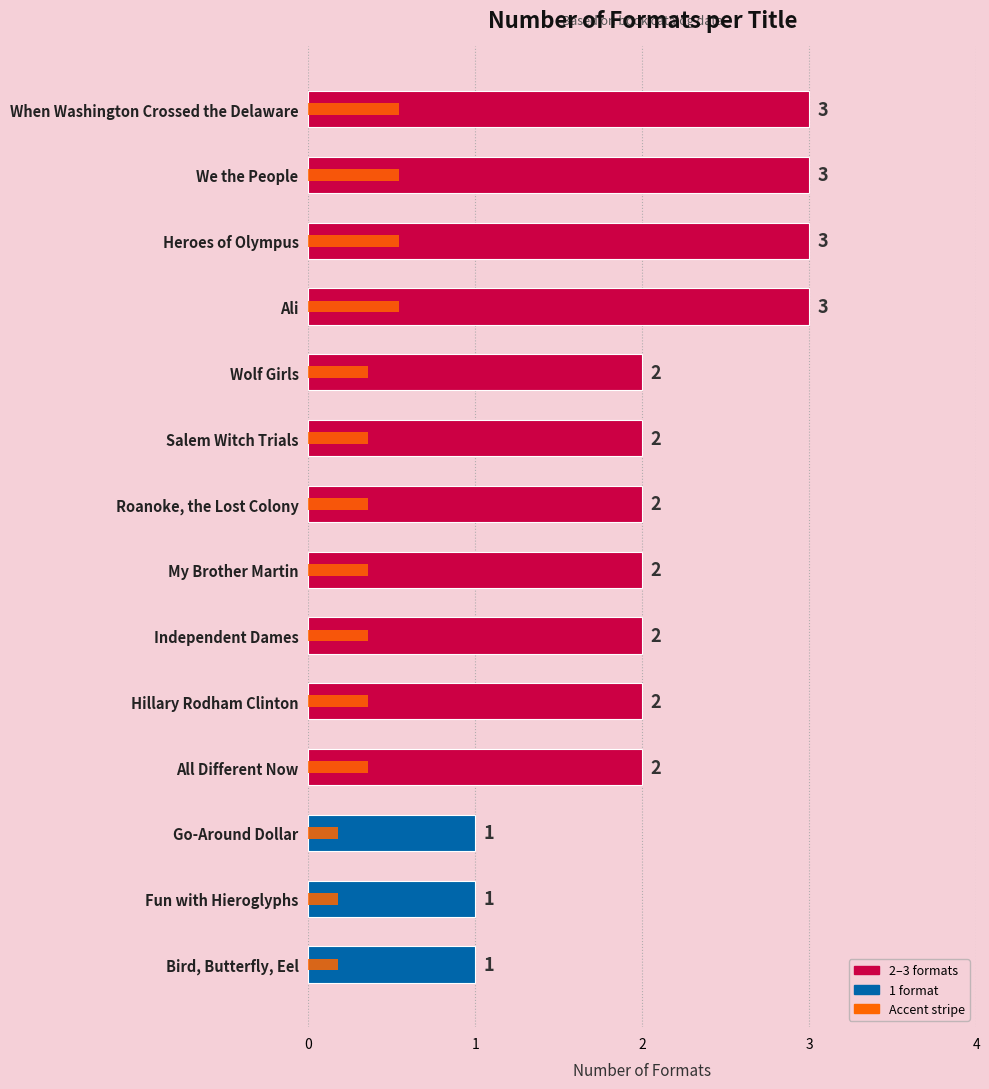

Where does the data first go above 2?

Ali